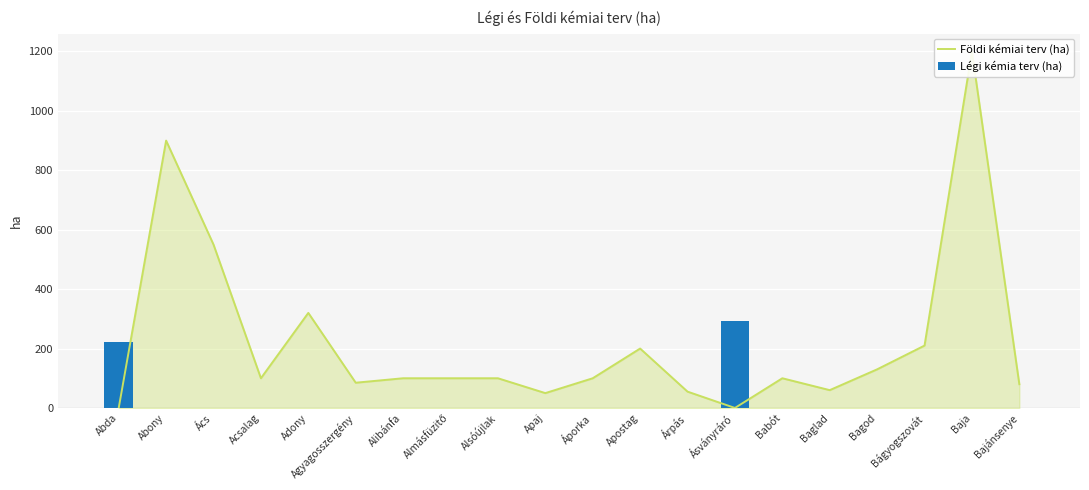

Is it true that Légi kémia terv (ha) equals 146 at Bagod?

False